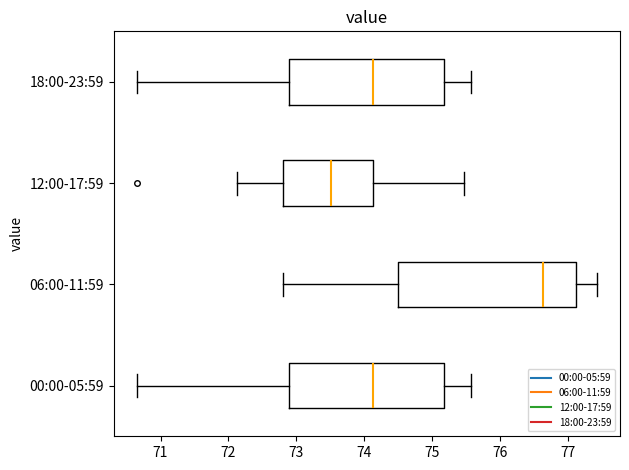

Which box is the widest, from its left edge to its right edge?

06:00-11:59